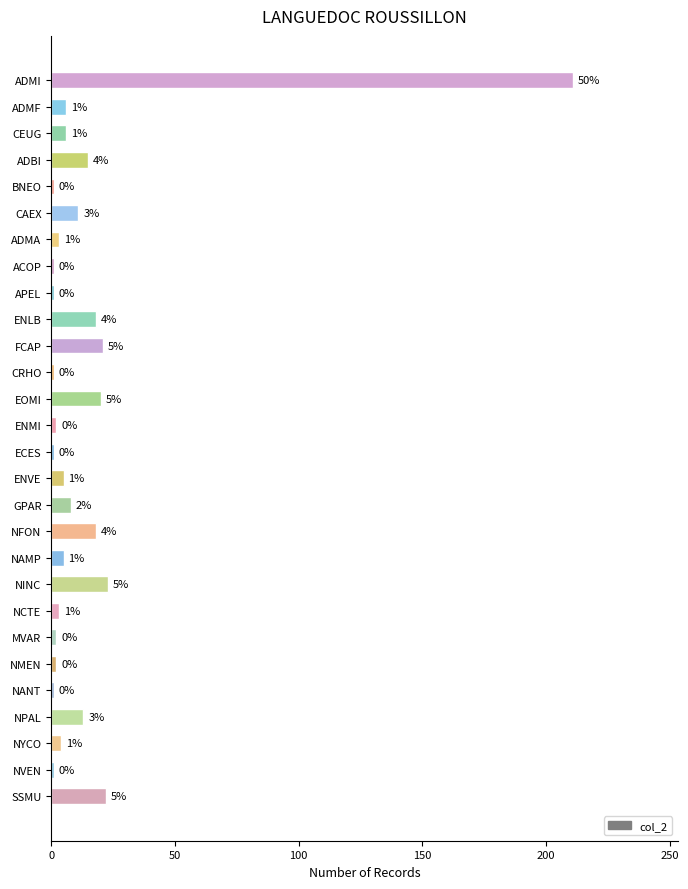

What is the minimum value shown in the chart?

1